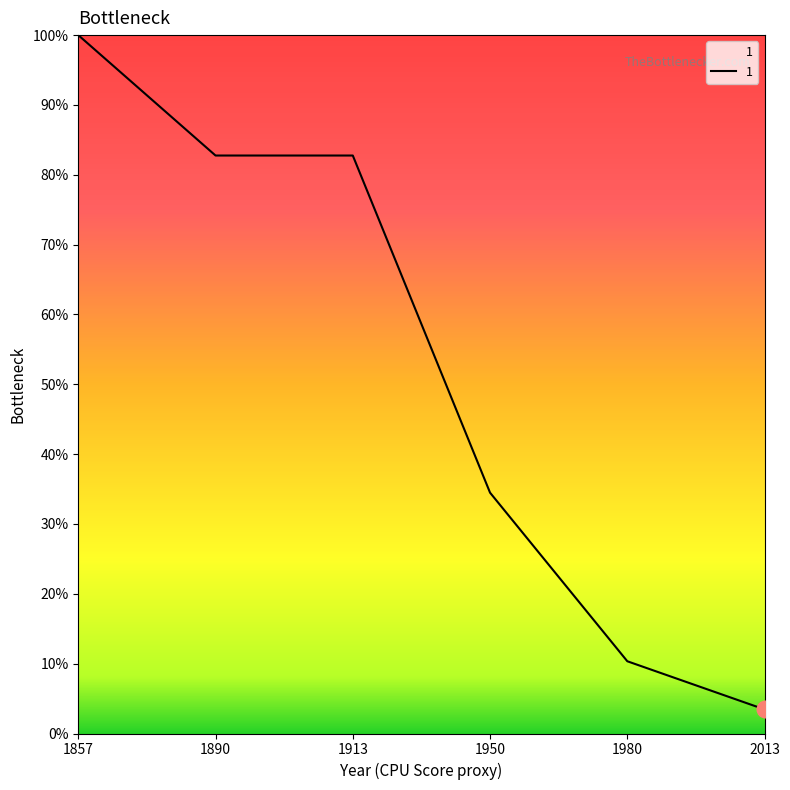

Reading left to right, extract all data points from this chart.

100.0	82.8	82.8	34.5	10.3	3.4